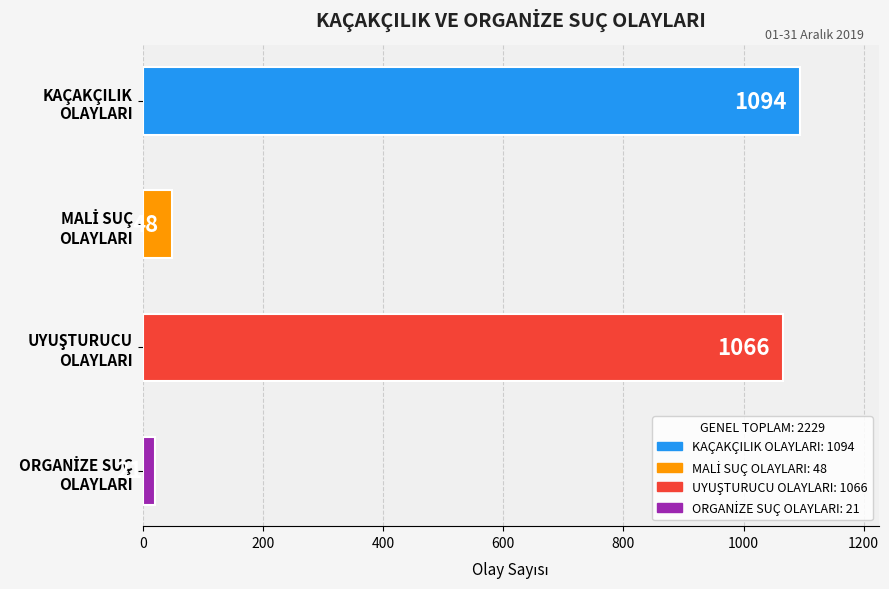

What is the minimum value shown in the chart?

21